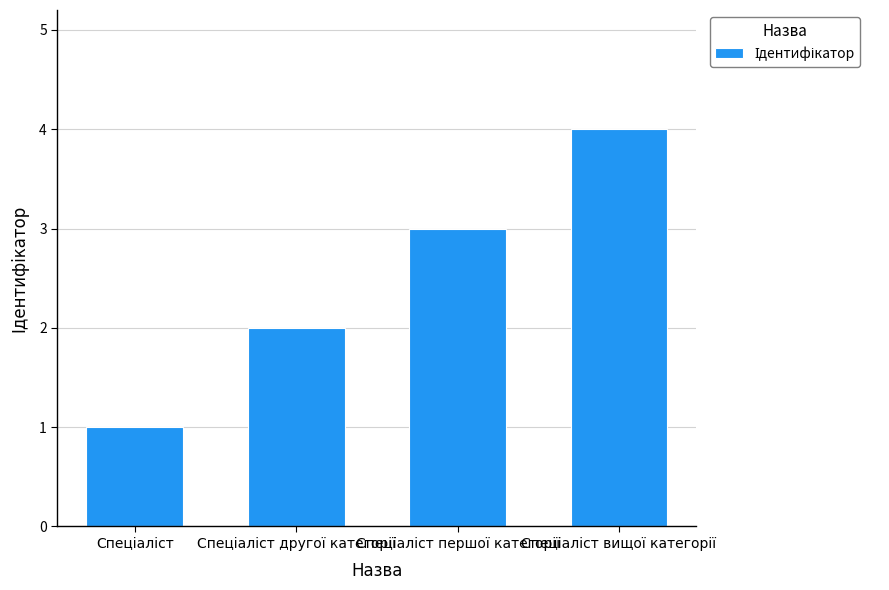

What is the sum of all values?

10